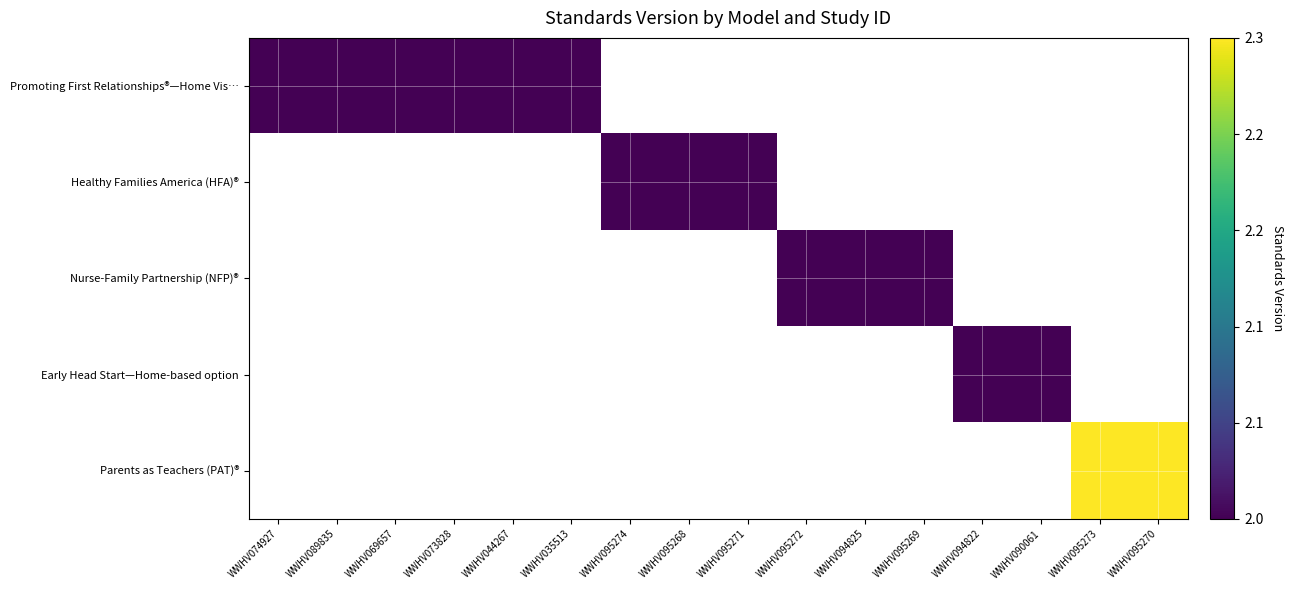

How many values in Parents as Teachers (PAT)® are above zero?

2